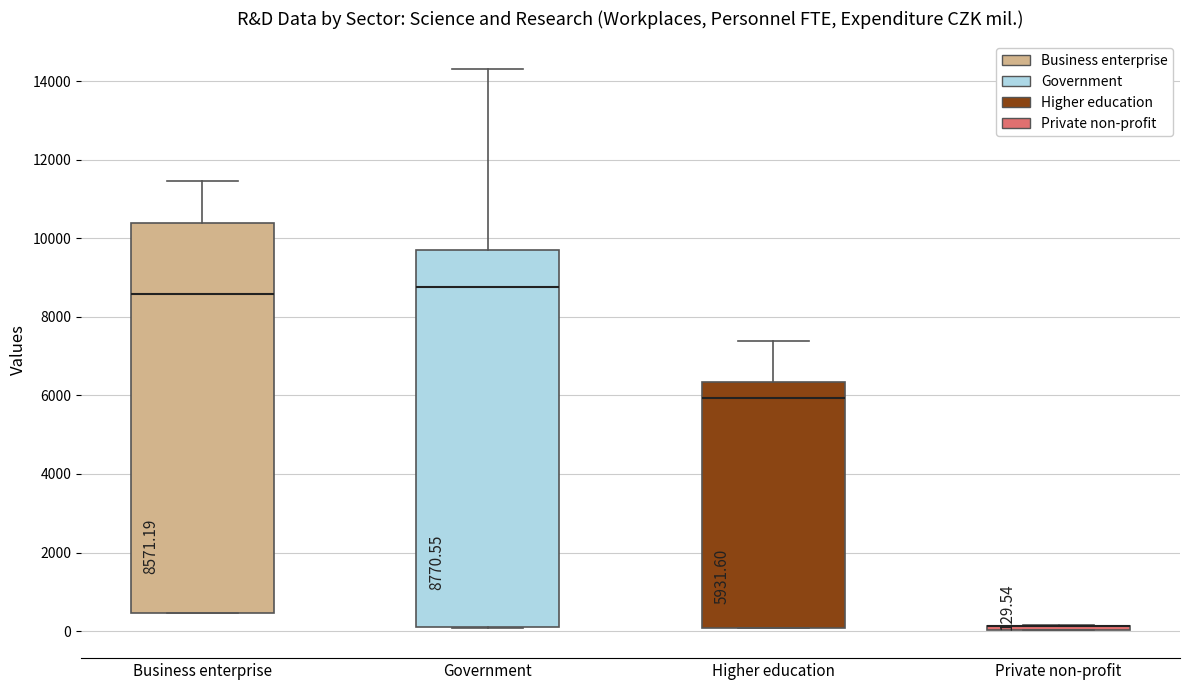

Comparing the boxes themselves (not the whiskers), which one is the tallest?

Business enterprise